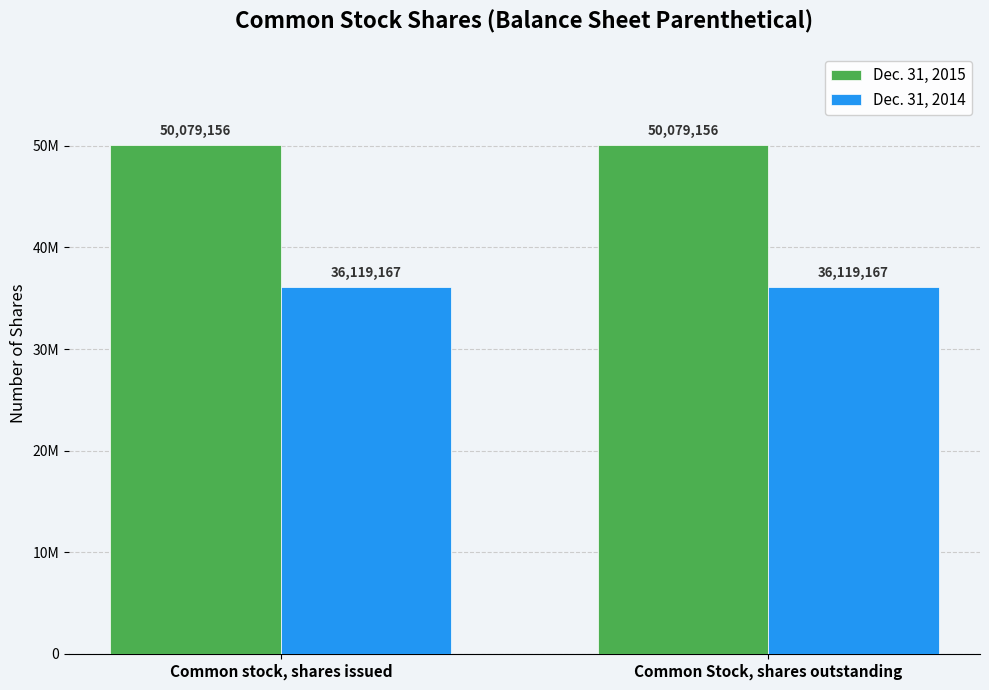

What is the value of the Dec. 31, 2015 bar at the 1st from the left?

50079156